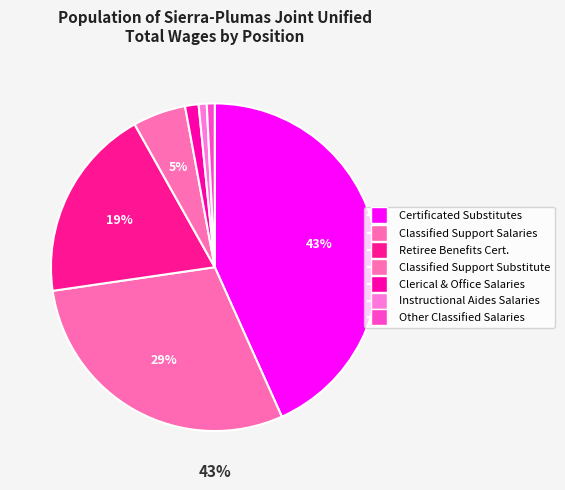

To the nearest percent, what is the combined percentage of Classified Support Salaries and Other Classified Salaries?

30%